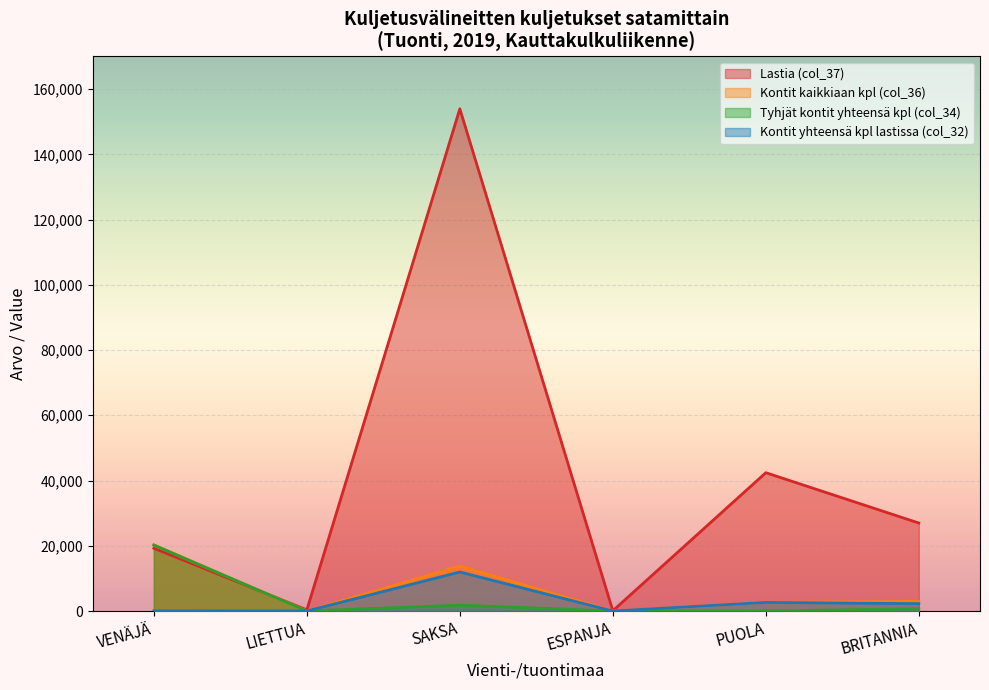

At which category is the sum across all series the highest?

SAKSA